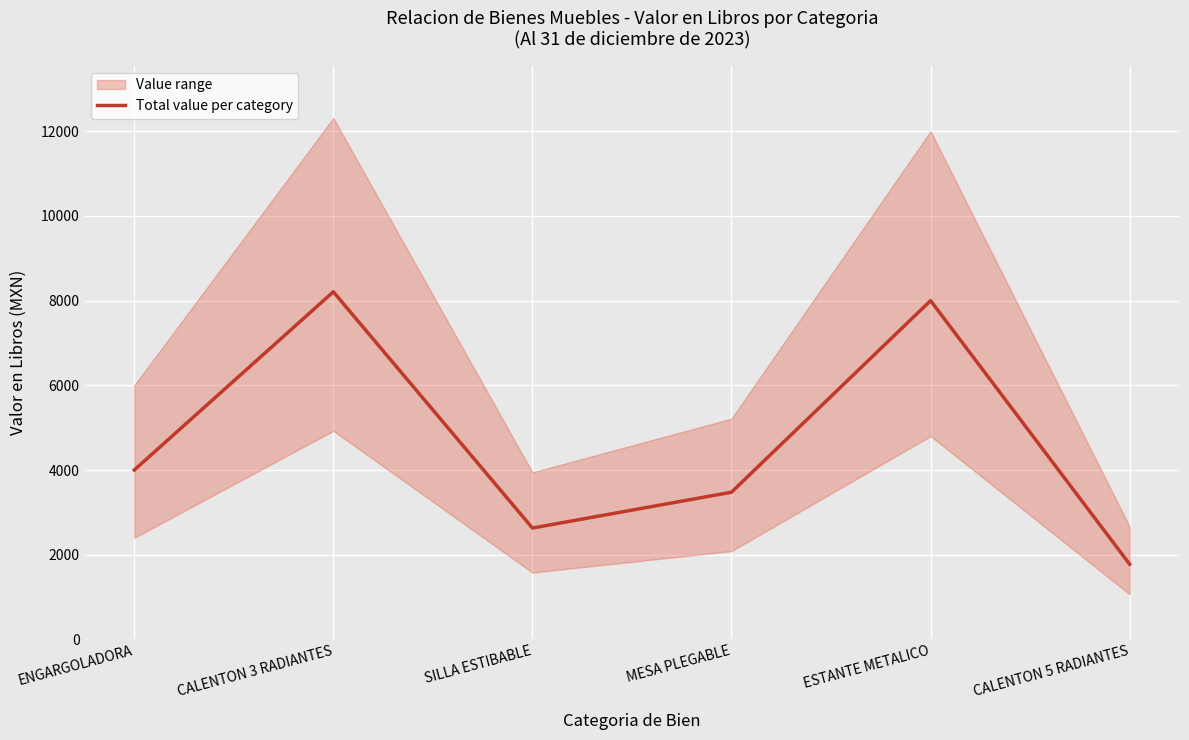

What is the average value?

4681.6